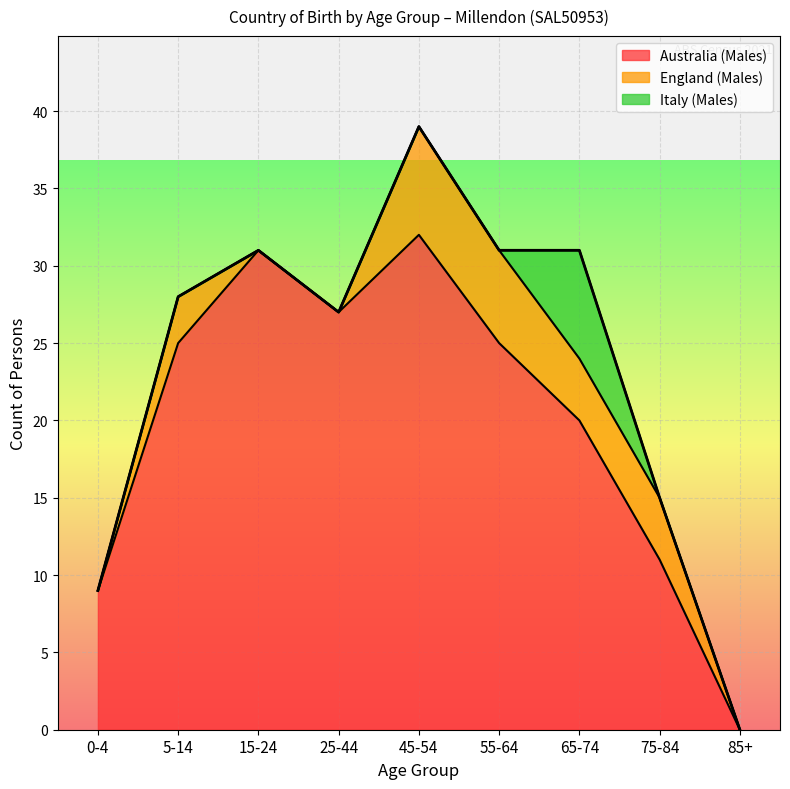

True or false: Italy (Males) has a value of -3 at 85+.

False